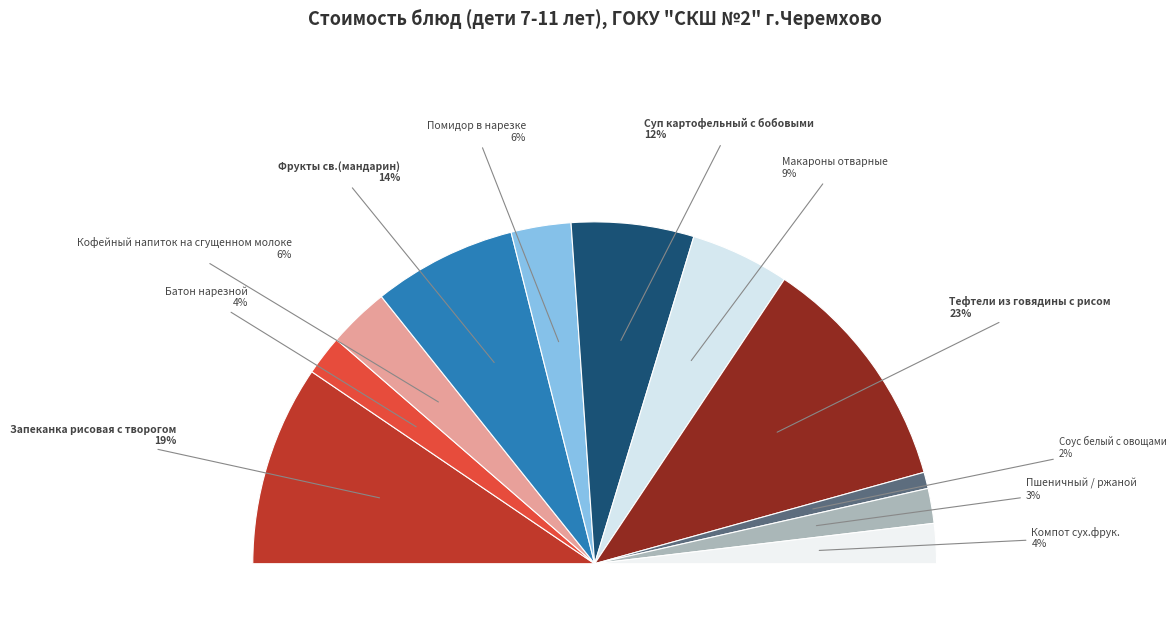

To the nearest percent, what is the difference between the Пшеничный / ржаной and Тефтели из говядины с рисом slice percentages?

19%